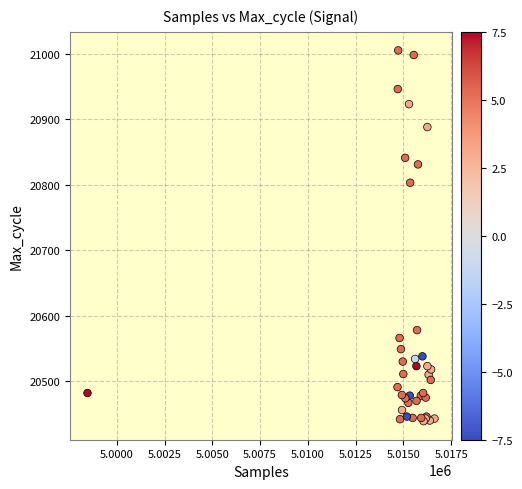

What Y value in the scatter plot is closest to 20722?

20803